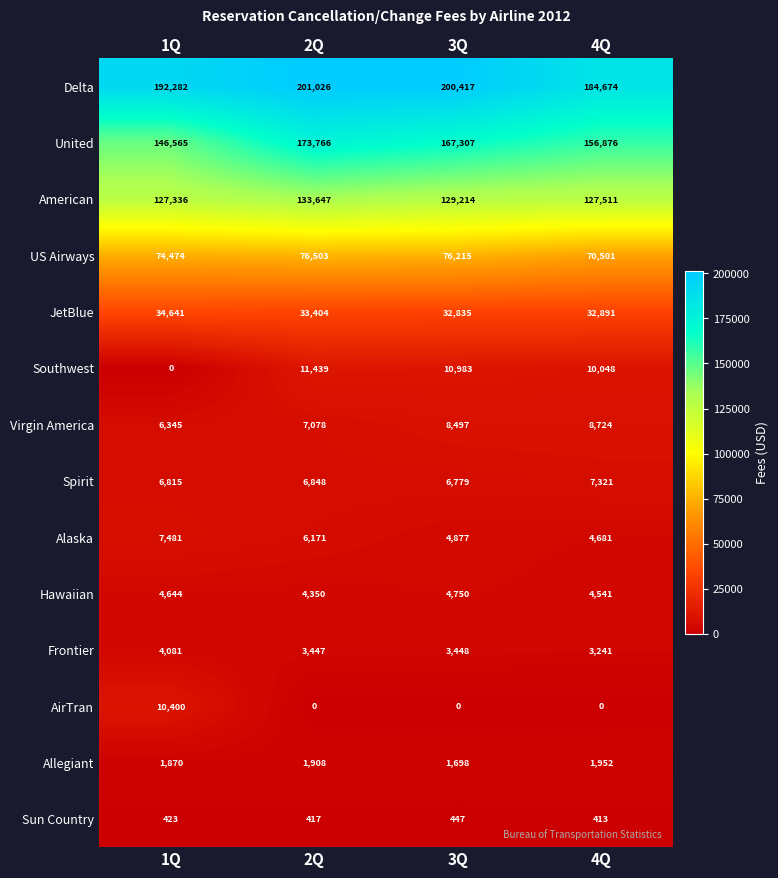

At 4Q, list the series in order from largest to smallest.

Delta, United, American, US Airways, JetBlue, Southwest, Virgin America, Spirit, Alaska, Hawaiian, Frontier, Allegiant, Sun Country, AirTran